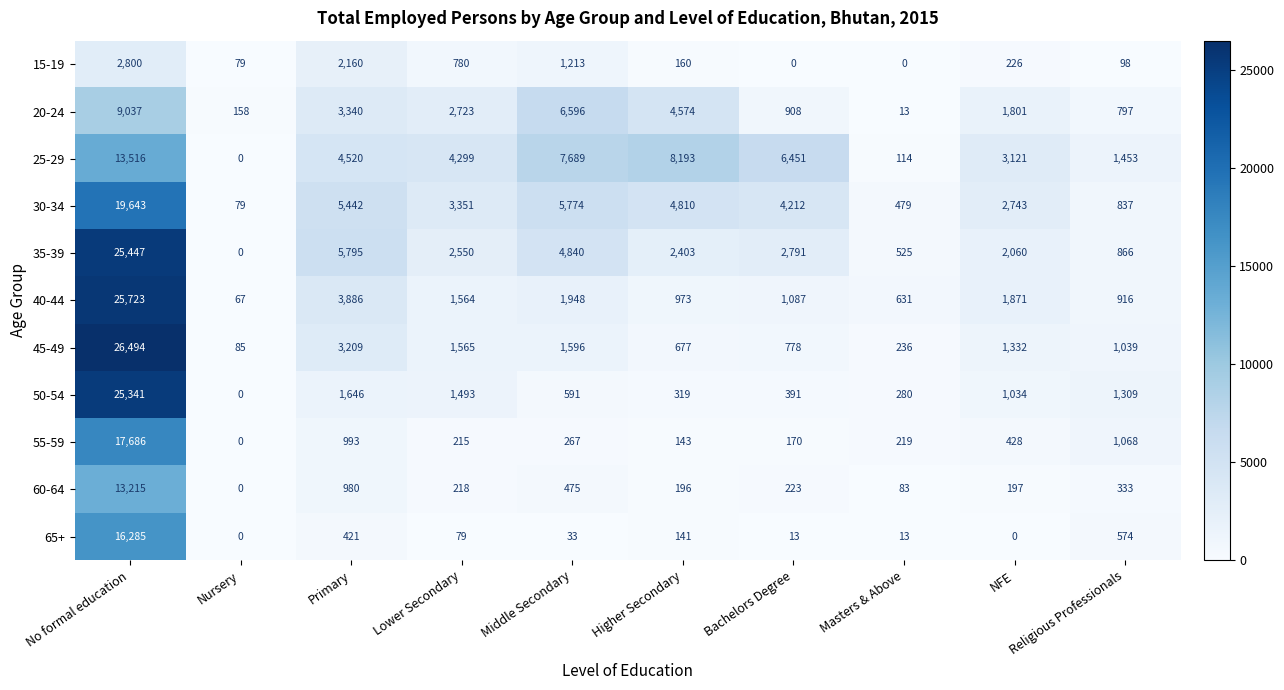

At which label does 60-64 reach its peak?

No formal education